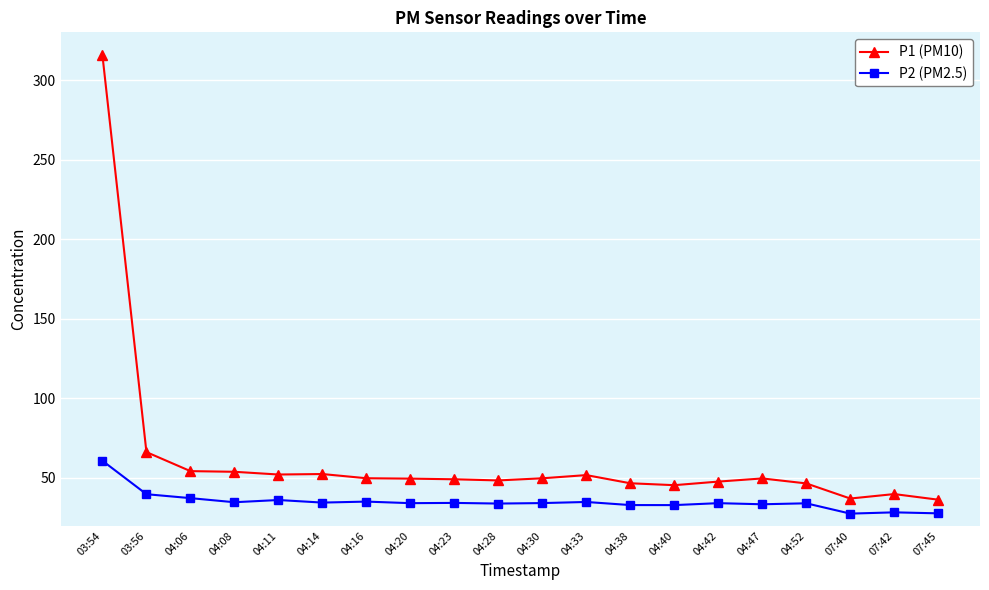

What is the difference between the P1 (PM10) values at 04:23 and 03:56?

17.1